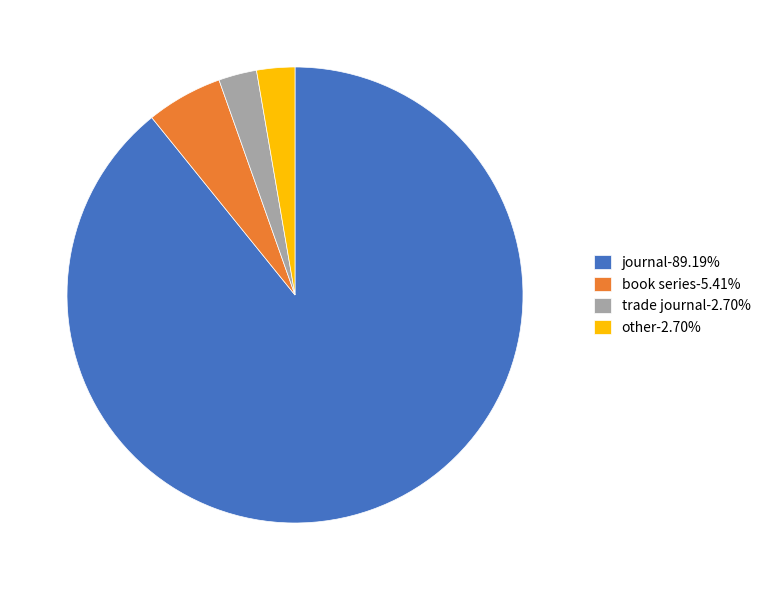

Is it true that other is 3% of the pie?

True